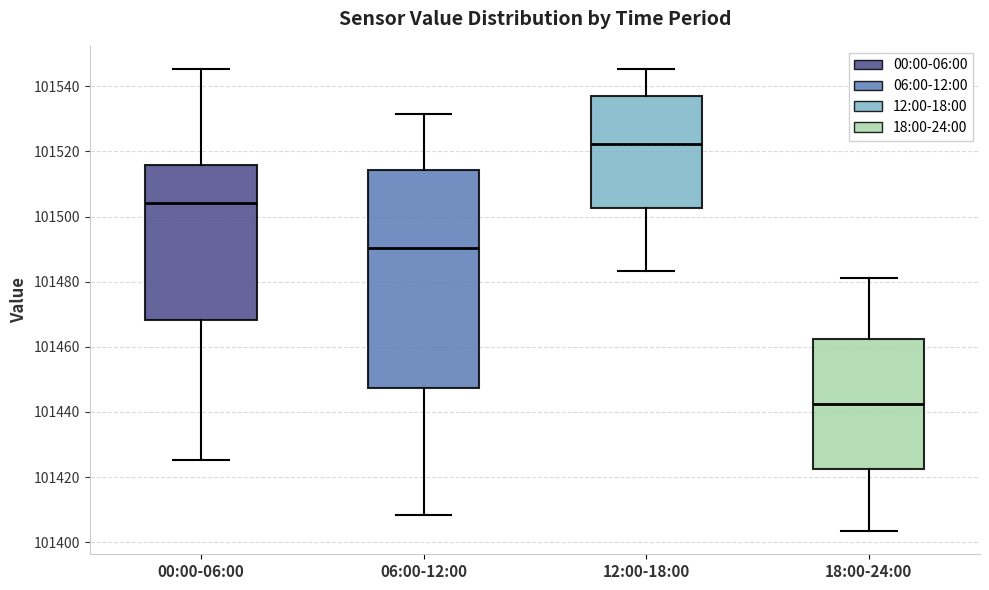

Comparing the boxes themselves (not the whiskers), which one is the tallest?

06:00-12:00